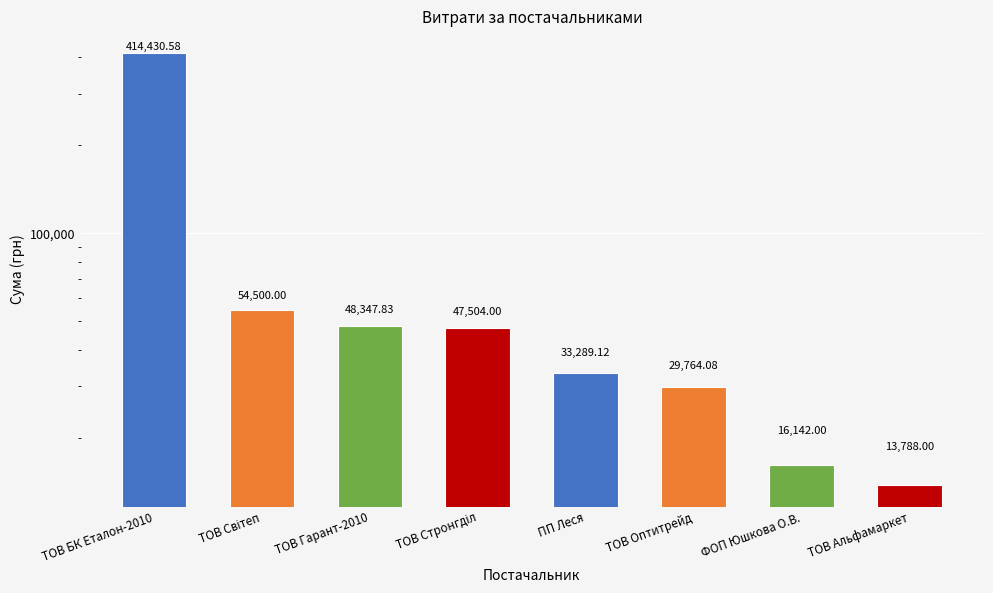

Reading left to right, list all the values displayed in this chart.

414430.6	54500.0	48347.8	47504.0	33289.1	29764.1	16142.0	13788.0